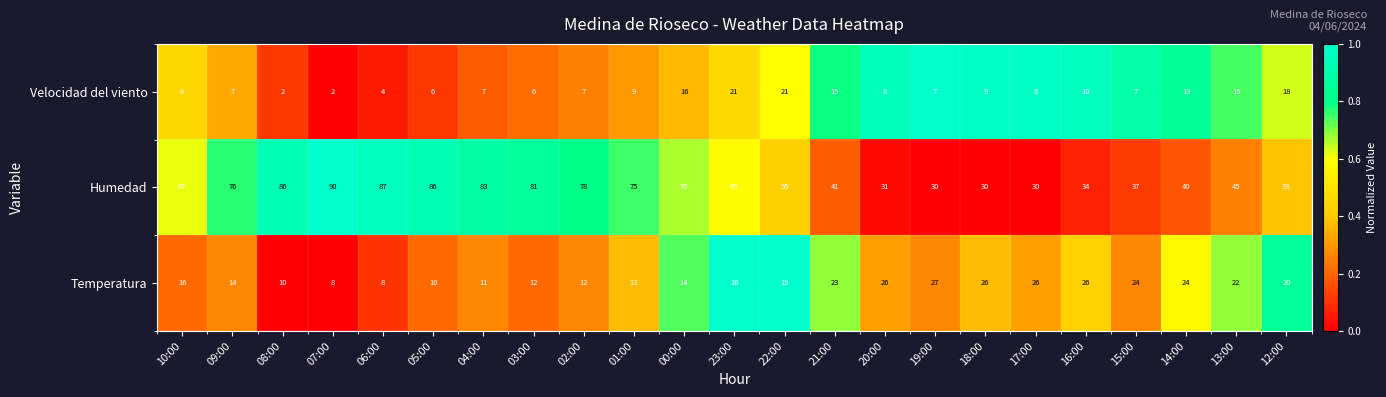

What is the sum of the Temperatura values at 17:00 and 13:00?

48